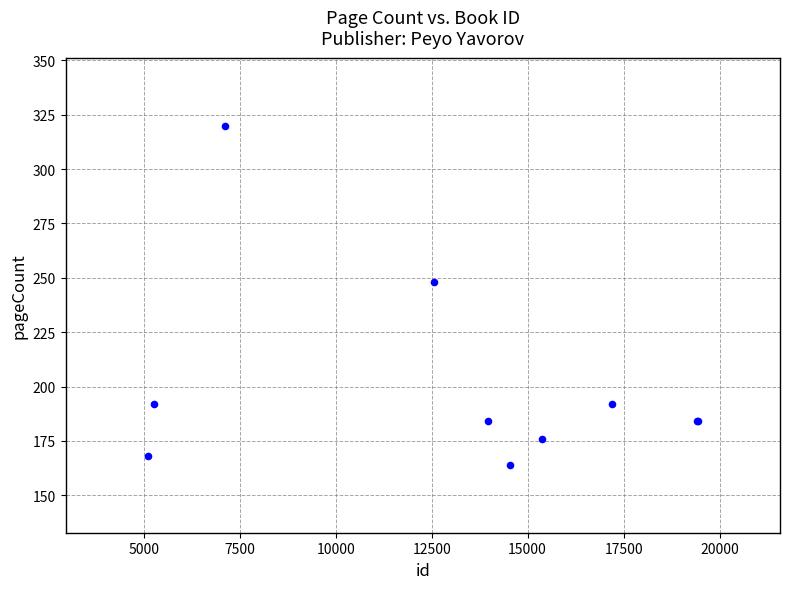

What Y value in the scatter plot is closest to 242?

248